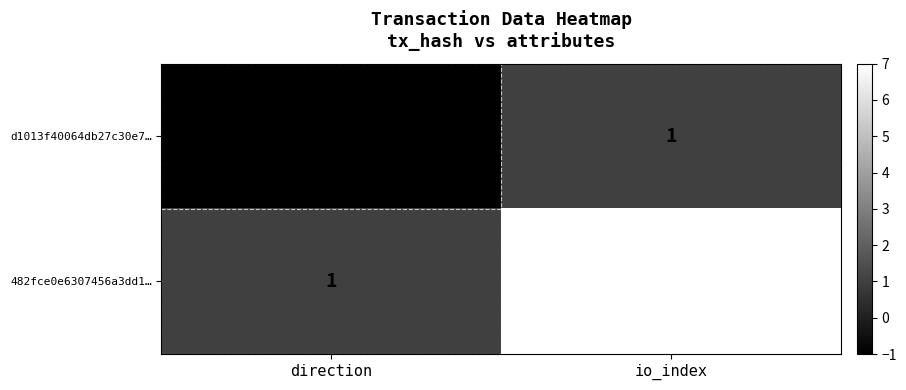

At how many categories does at least one series exceed 0?

2